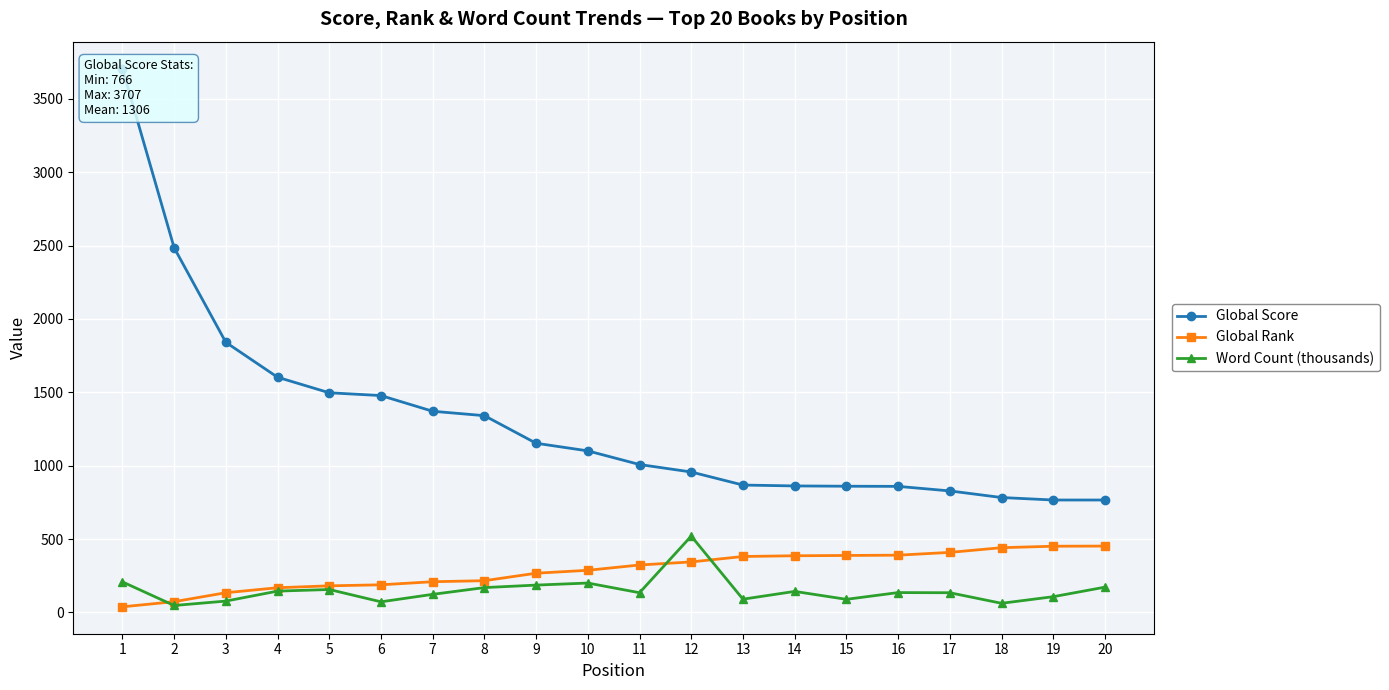

Reading left to right, extract all data points from this chart.

Global Score: 1=3707	2=2486	3=1841	4=1603	5=1497	6=1478	7=1371	8=1341	9=1153	10=1101	11=1008	12=957	13=868	14=862	15=860	16=859	17=828	18=783	19=766	20=766
Global Rank: 1=38	2=73	3=134	4=168	5=181	6=188	7=209	8=216	9=267	10=287	11=323	12=344	13=381	14=386	15=388	16=390	17=409	18=441	19=451	20=452
Word Count (thousands): 1=208	2=47	3=77	4=145	5=156	6=72	7=123	8=169	9=186	10=200	11=134	12=520	13=90	14=143	15=89	16=135	17=134	18=62	19=107	20=172